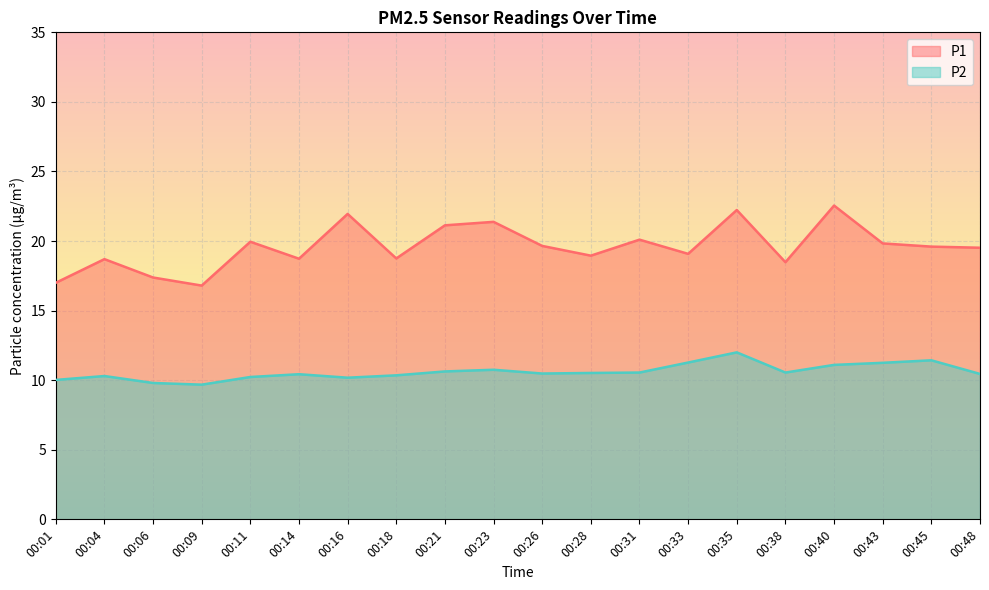

How many data points in P2 are less than 10?

2